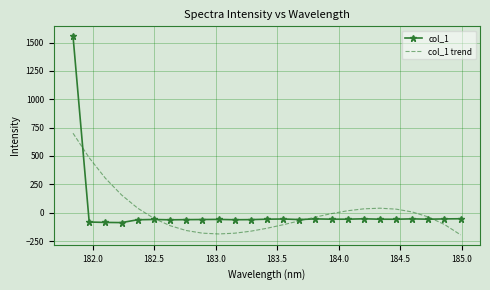

What is the minimum value for col_1?

-87.2